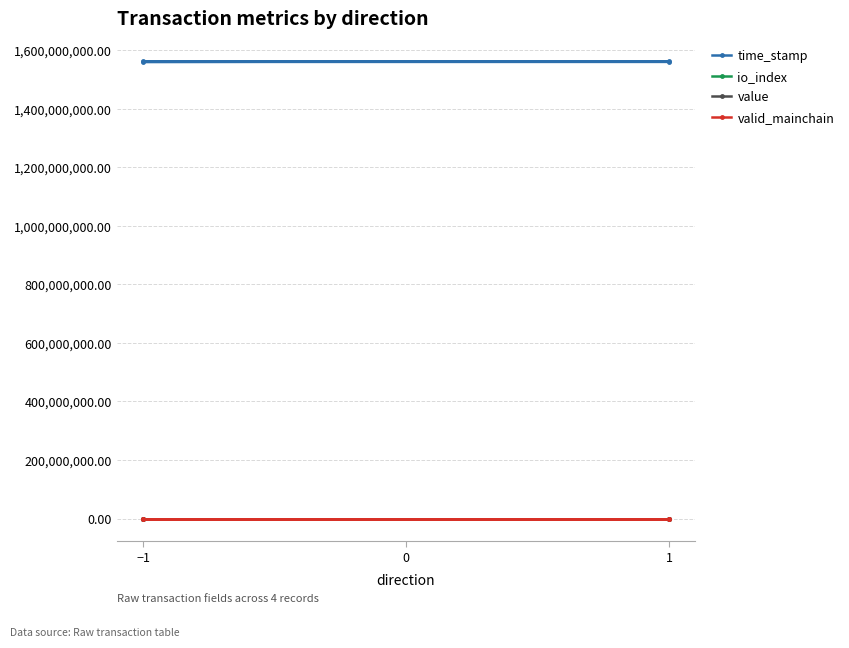

What is the highest value of the valid_mainchain series?

1.0